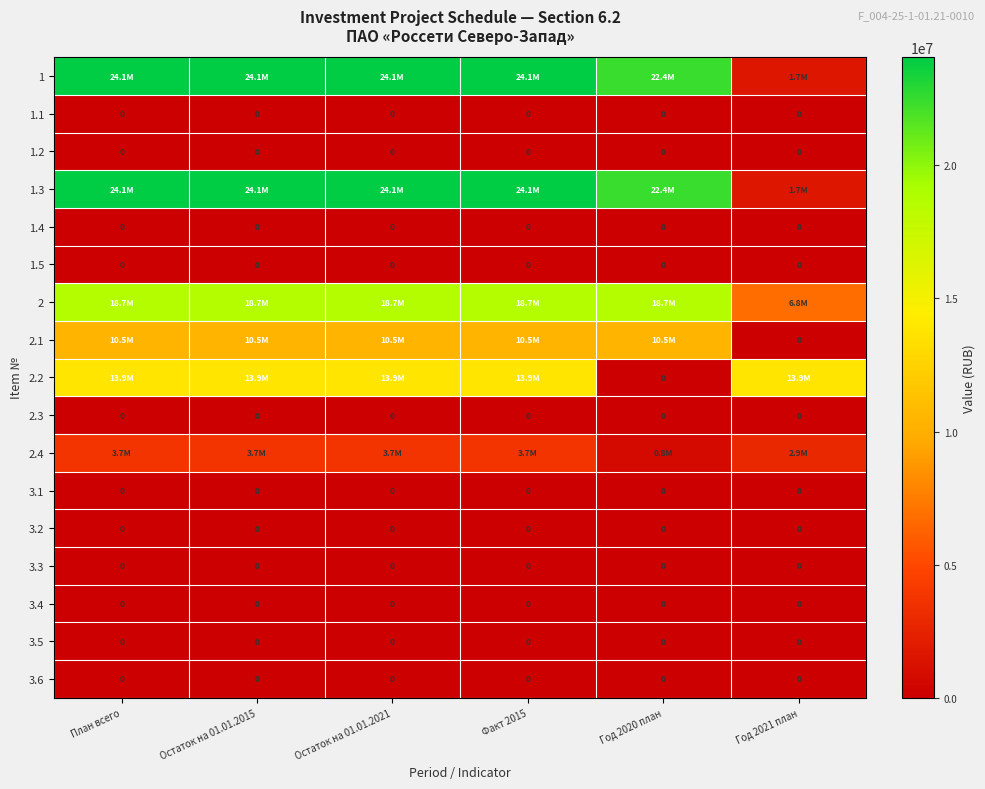

Is it true that 3.4 equals 0 at Год 2020 план?

True